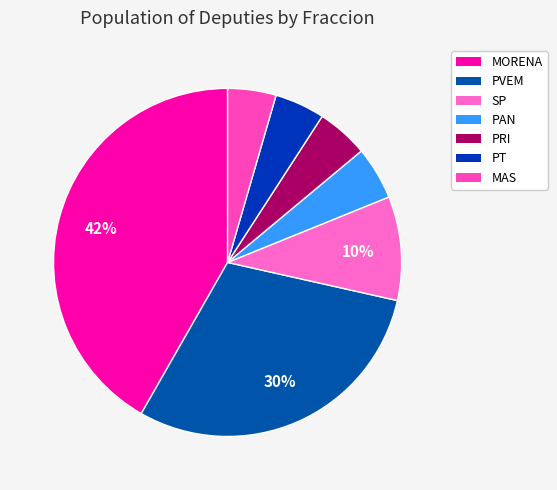

What percentage is NOT represented by PAN?

95.1%